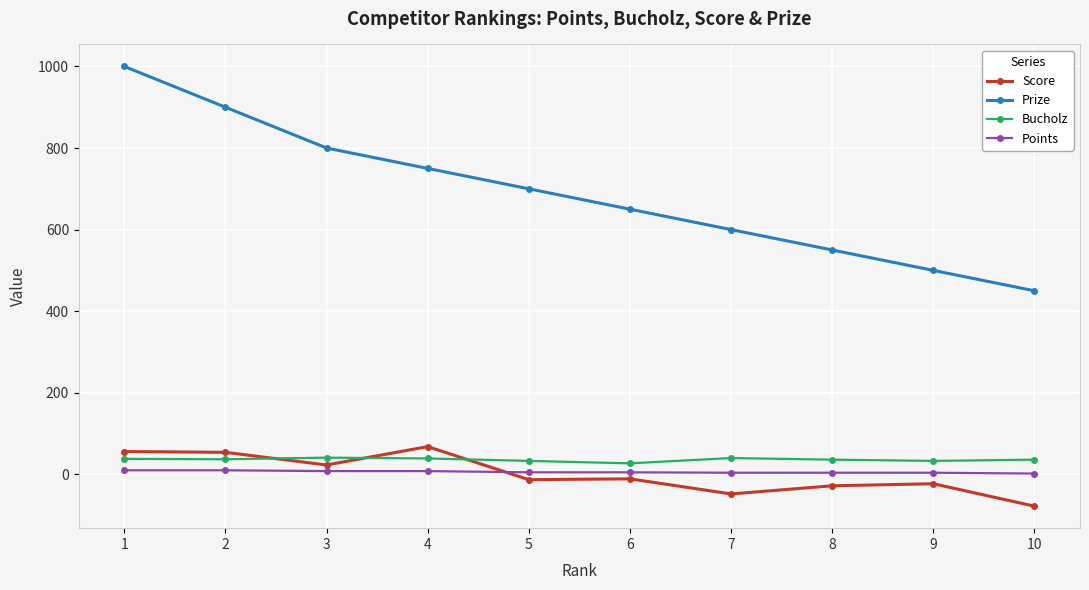

Which series has the widest spread of values?

Prize